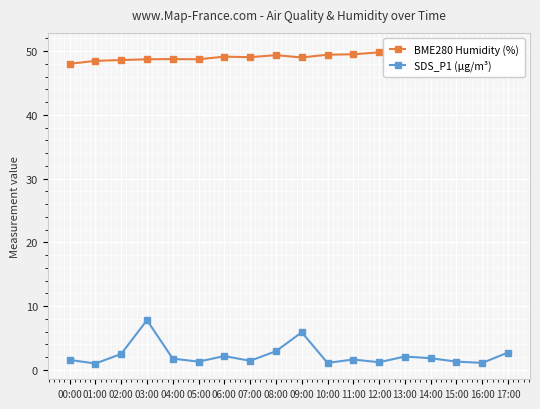

True or false: BME280 Humidity (%) and SDS_P1 (µg/m³) intersect in this chart.

False